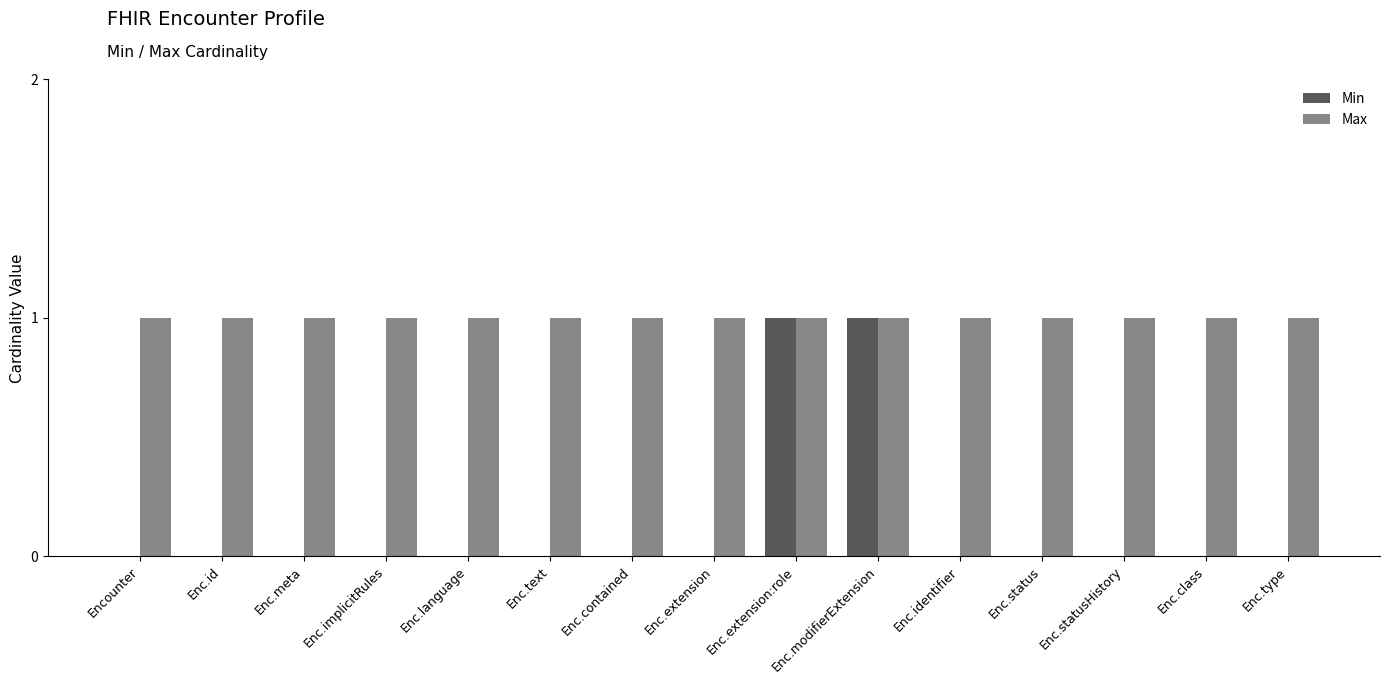

What is the sum of all Max values?

15